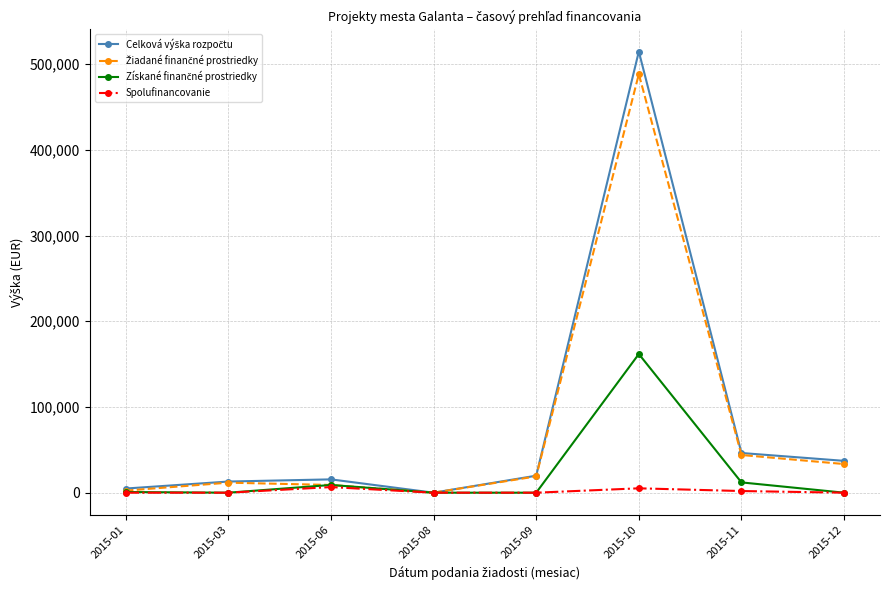

What is the greatest value displayed?

514591.0